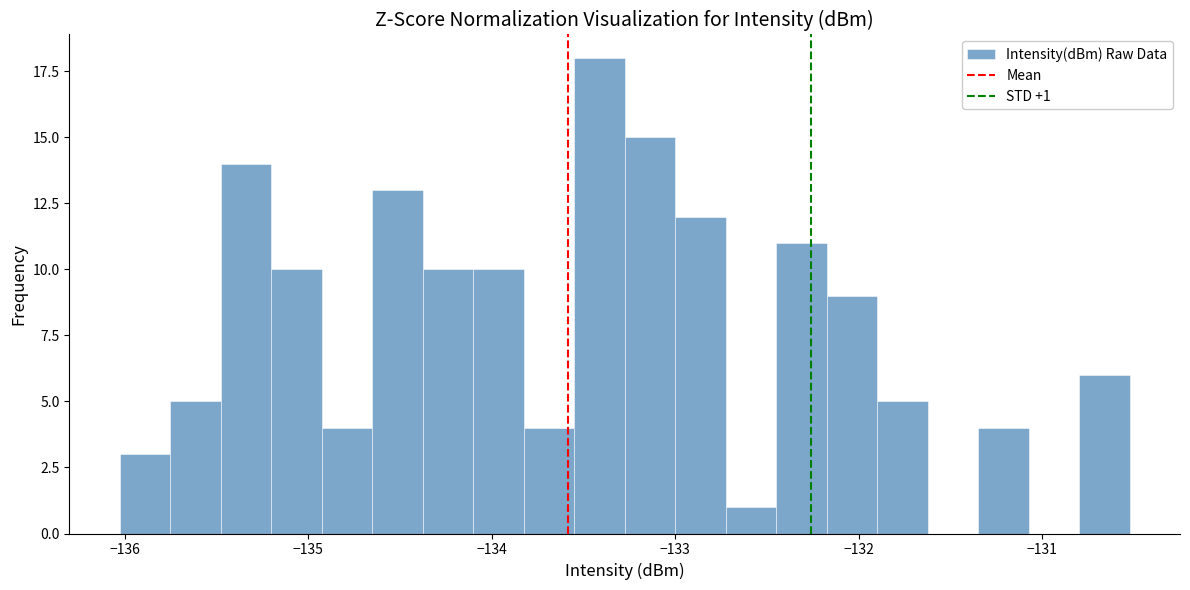

Around what value on the x-axis is the tallest bar? Give the approximate position of its centre, as read against the axis.

-133.4